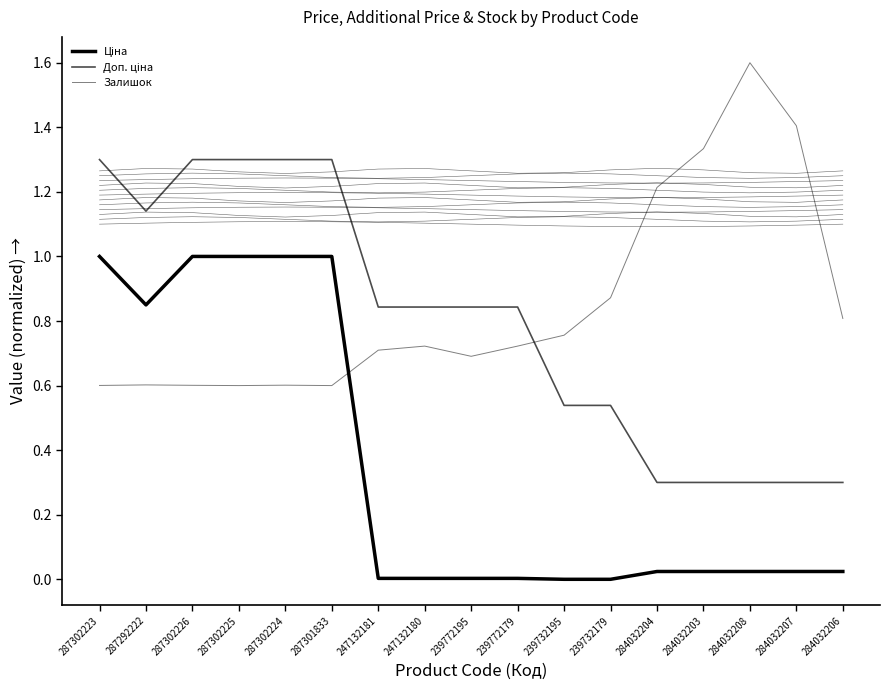

The value of Залишок at 287292222 is 0.6. True or false?

True